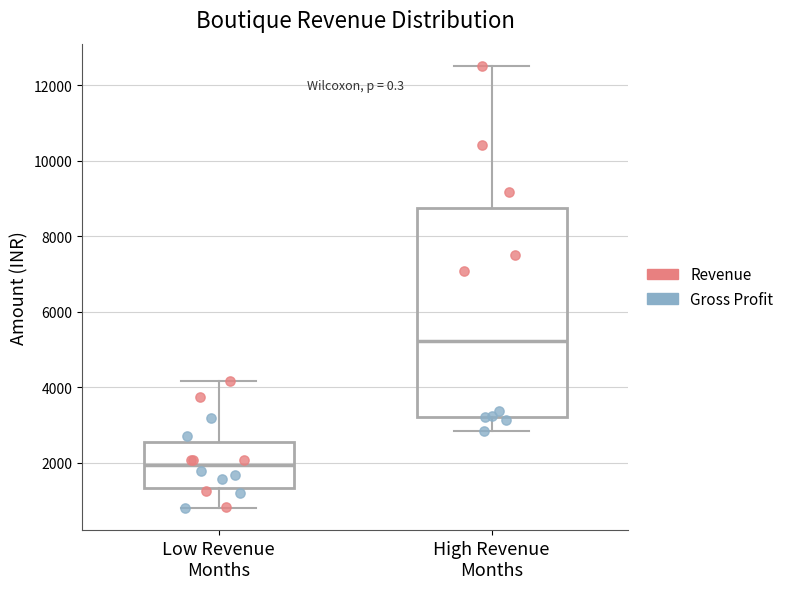

Reading left to right, transcribe this box plot: for each box, give where its median line is, the range the box spans, and where its two whiskers end, as read against the y-axis. The values are not printed on the chart, so give them approximately, as read against the axis.

Low Revenue Months: median 2000, box 1400 to 2600, whiskers 800 to 4200
High Revenue Months: median 5200, box 3200 to 8800, whiskers 2800 to 12600